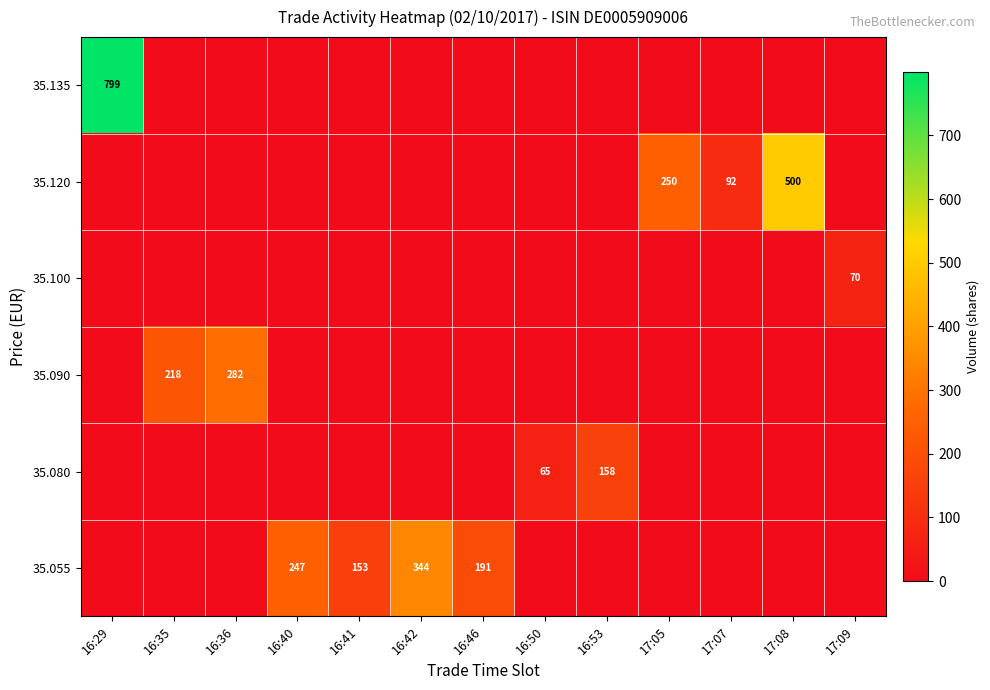

How many values in the 35.055 series exceed 0?

4